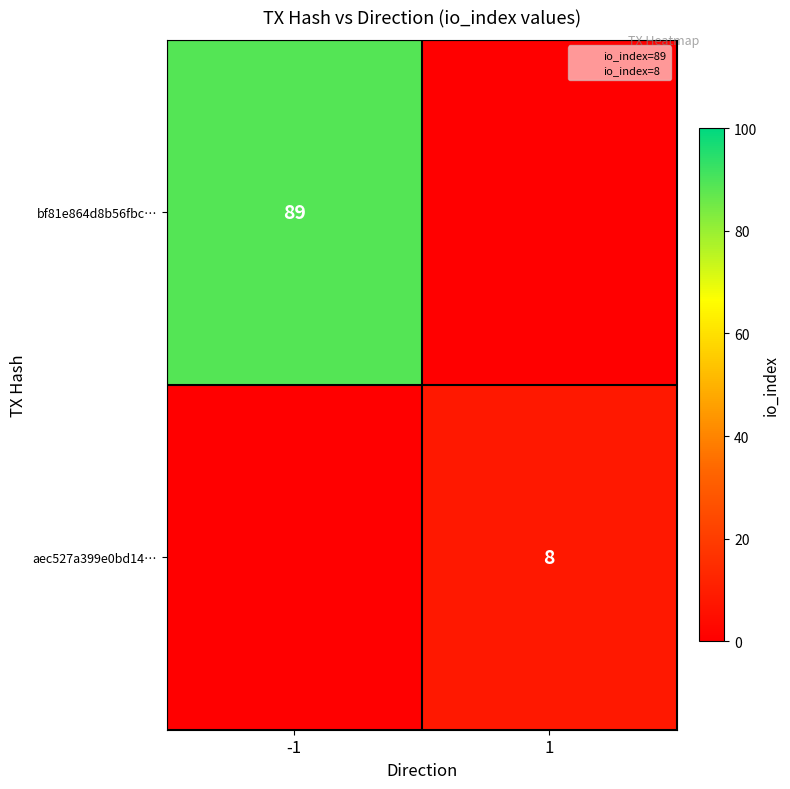

What is the sum of the aec527a399e0bd14… values at -1 and 1?

8